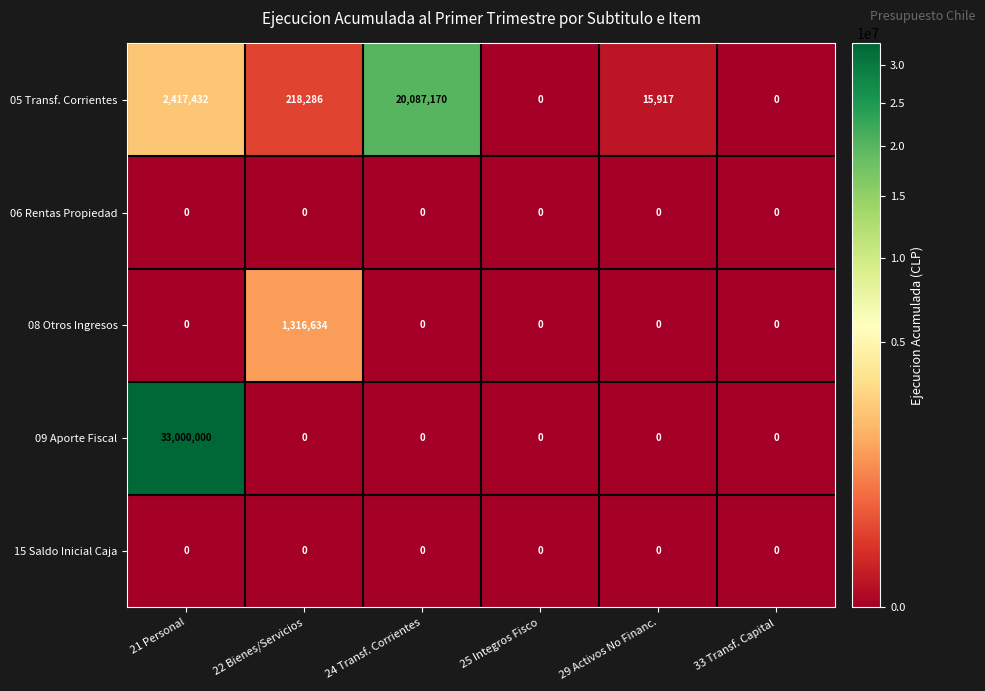

The 09 Aporte Fiscal series shows 0 at 33 Transf. Capital. True or false?

True